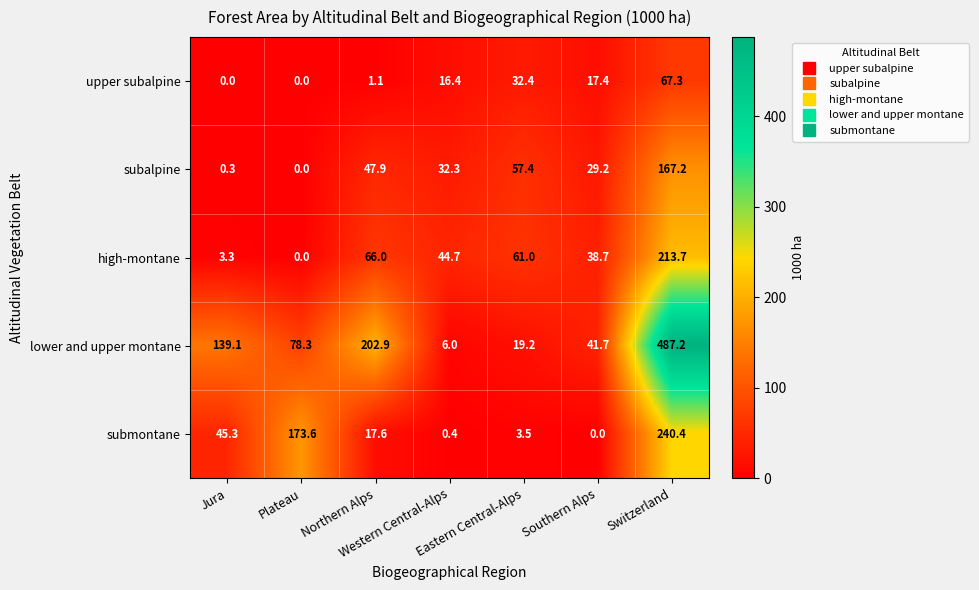

Rank the series by their maximum value, from highest to lowest.

lower and upper montane, submontane, high-montane, subalpine, upper subalpine